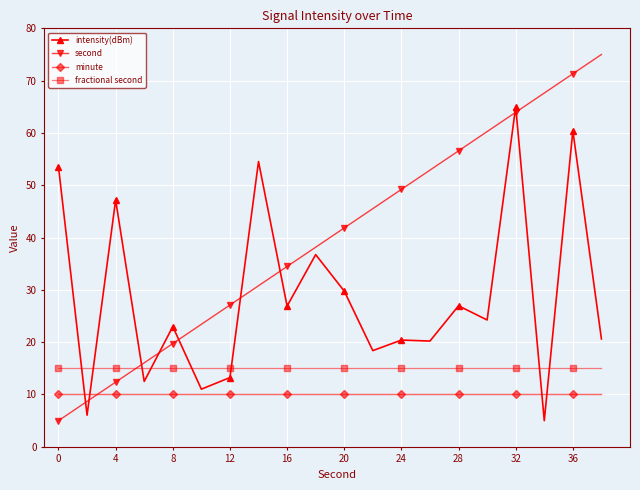

Rank the series by their maximum value, from lowest to highest.

minute, fractional second, intensity(dBm), second